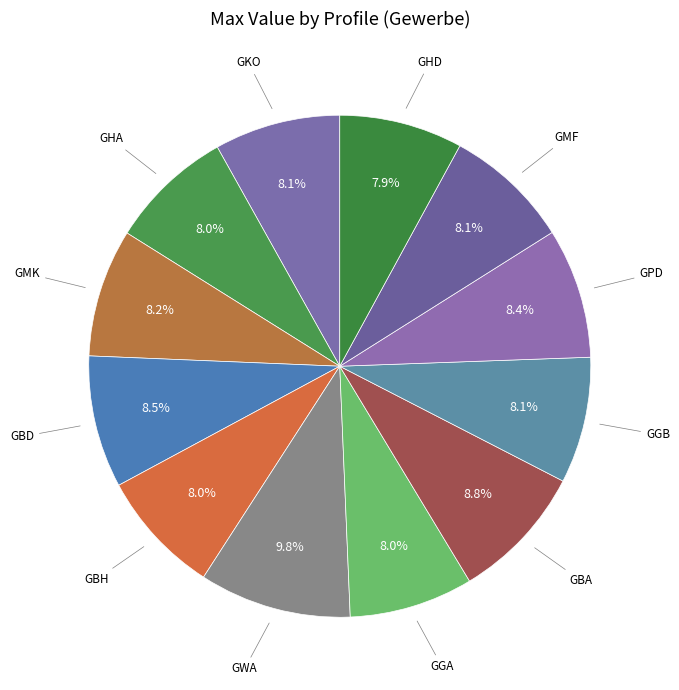

To the nearest percent, what is the difference between the largest and smallest slice percentages?

2%